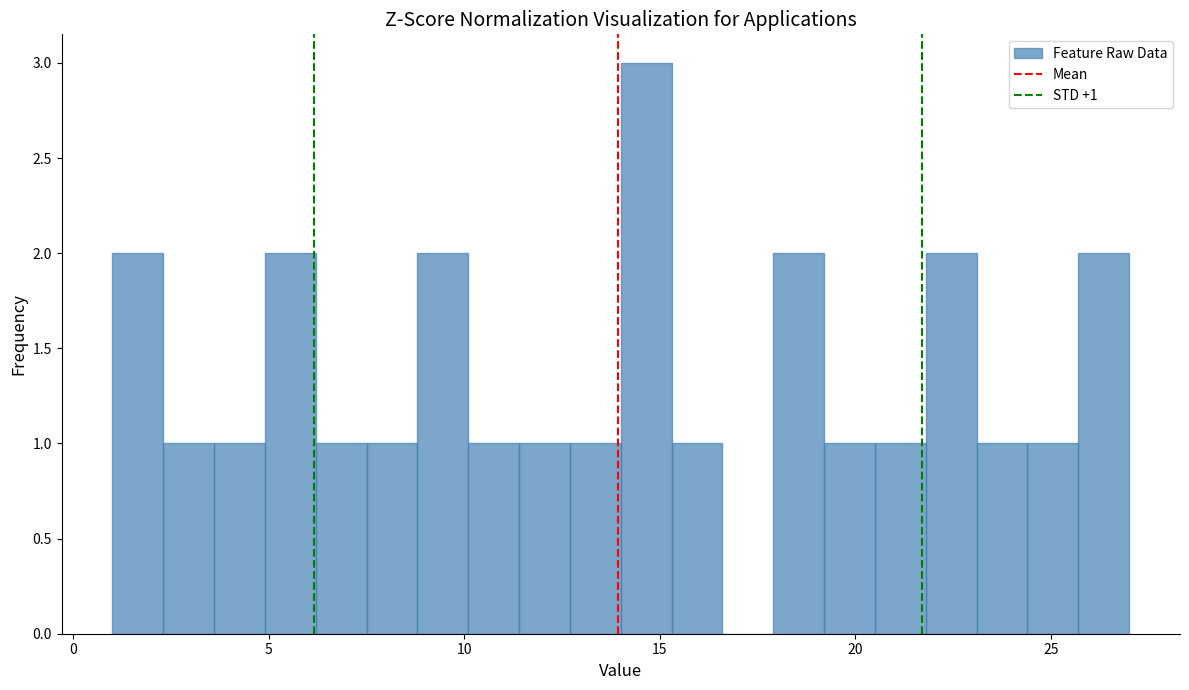

Around what value on the x-axis is the tallest bar? Give the approximate position of its centre, as read against the axis.

14.5